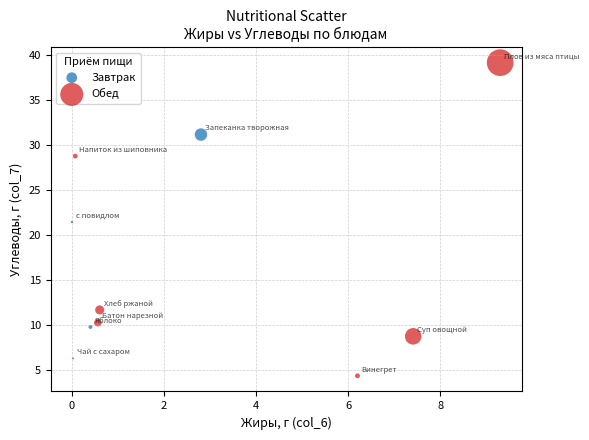

Which series reaches the maximum Y coordinate?

Обед